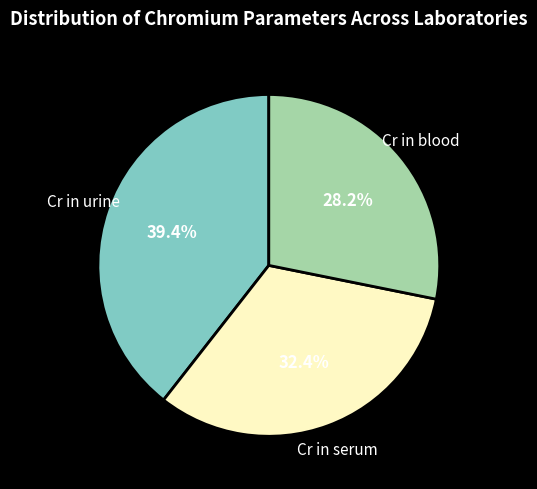

Count the number of slices in the pie.

3